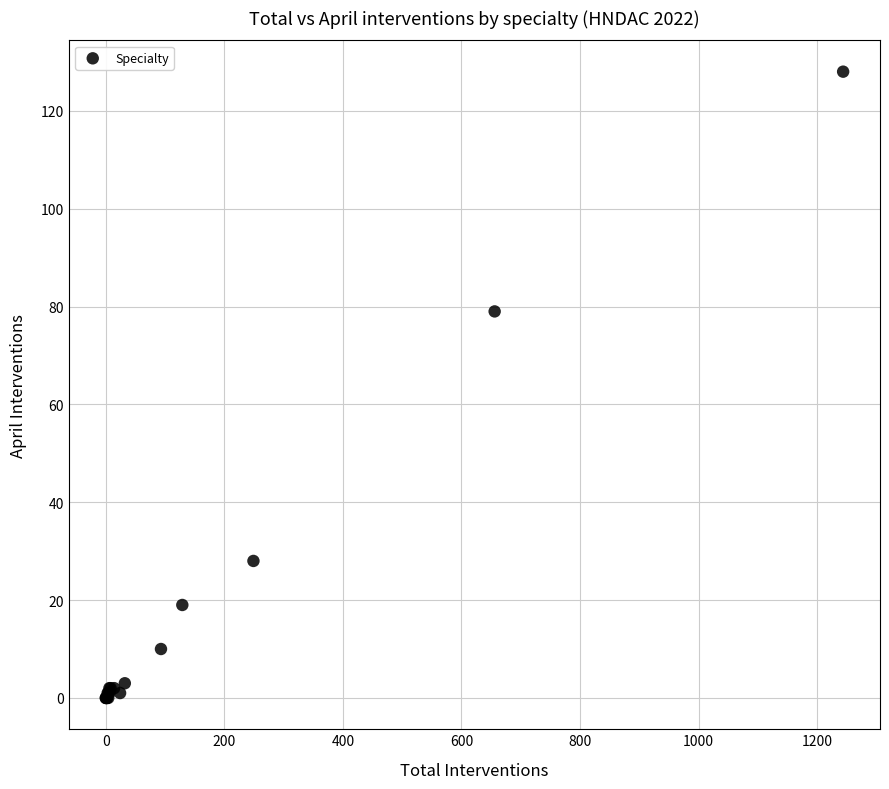

What Y value in the scatter plot is closest to 64?

79